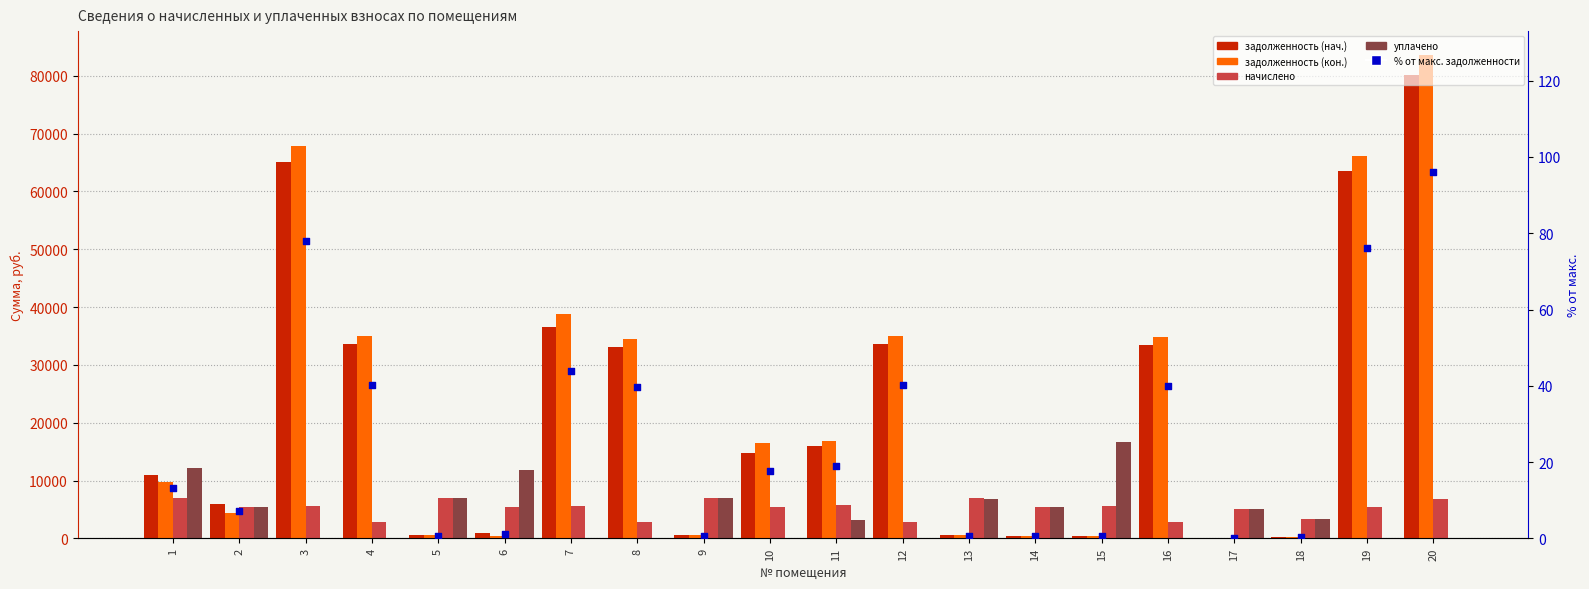

Which series contains the highest Y value?

задолженность (кон.)